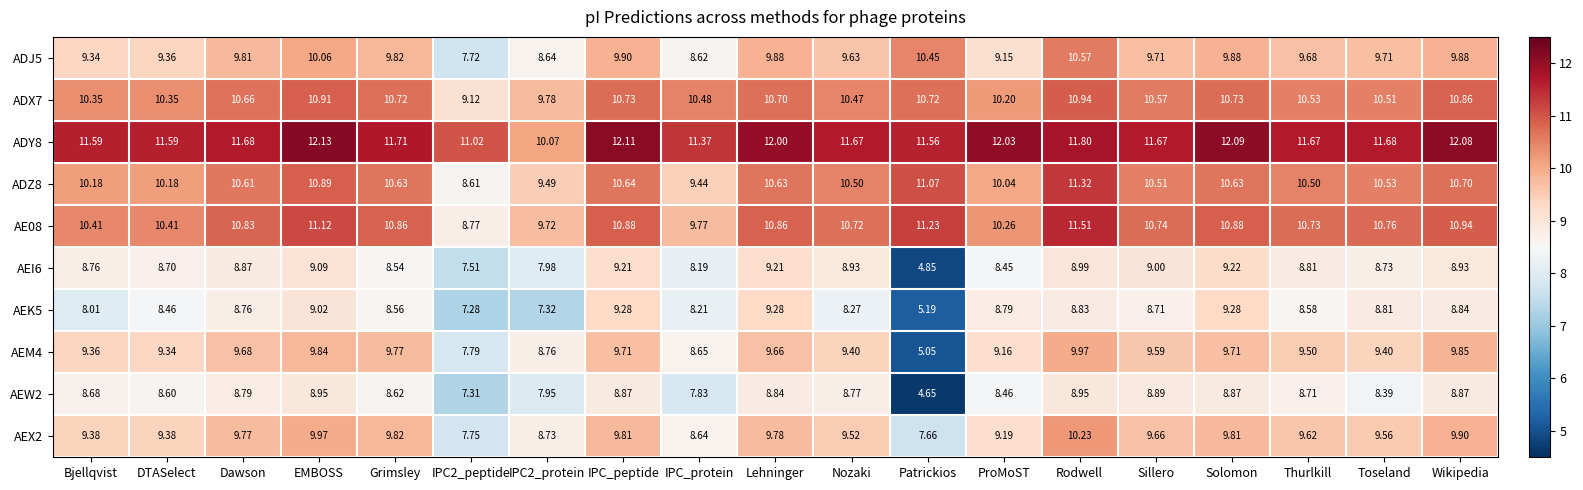

How many values in the AEM4 series exceed 9?

15